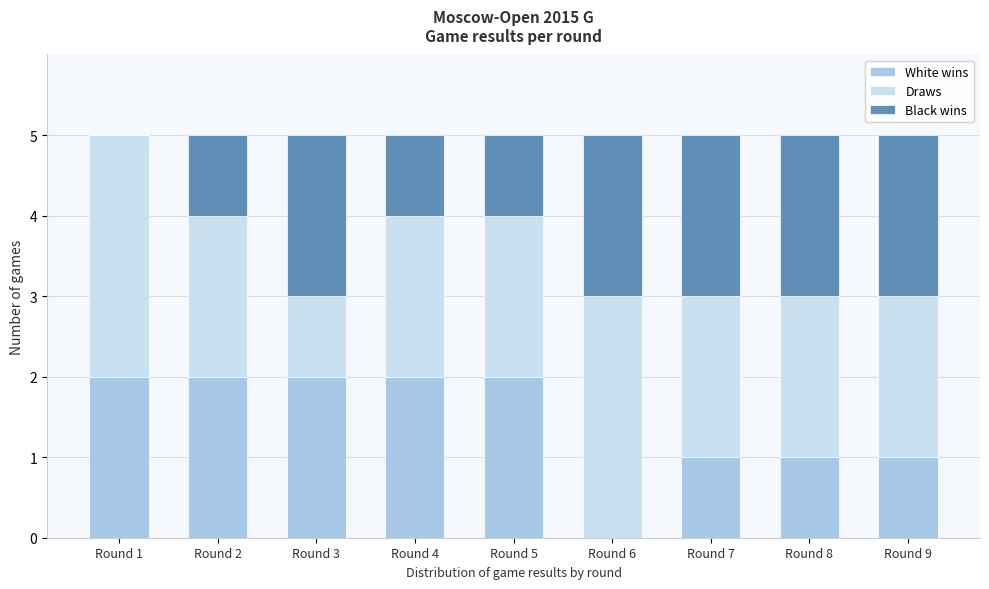

Reading right to left, what are the values for White wins?

Round 9=1	Round 8=1	Round 7=1	Round 6=0	Round 5=2	Round 4=2	Round 3=2	Round 2=2	Round 1=2